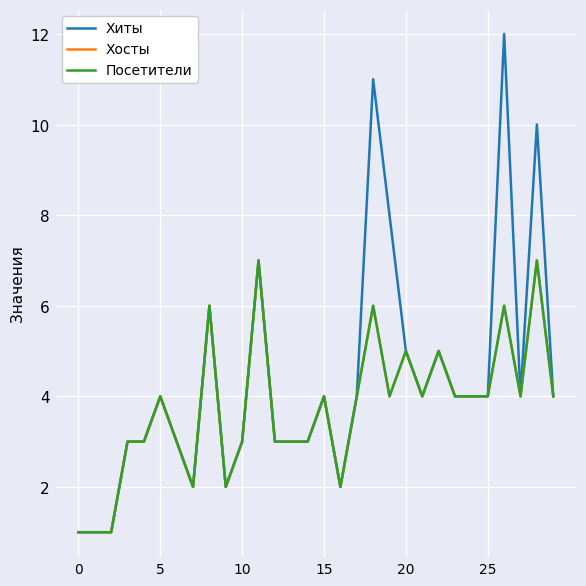

True or false: Хосты and Хиты cross at least once.

False